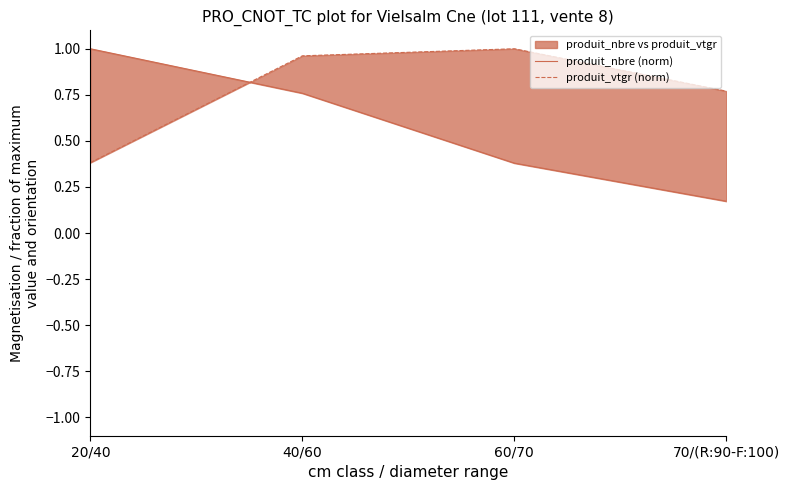

Between which two adjacent categories do produit_vtgr (norm) and produit_nbre (norm) first intersect?

20/40 and 40/60